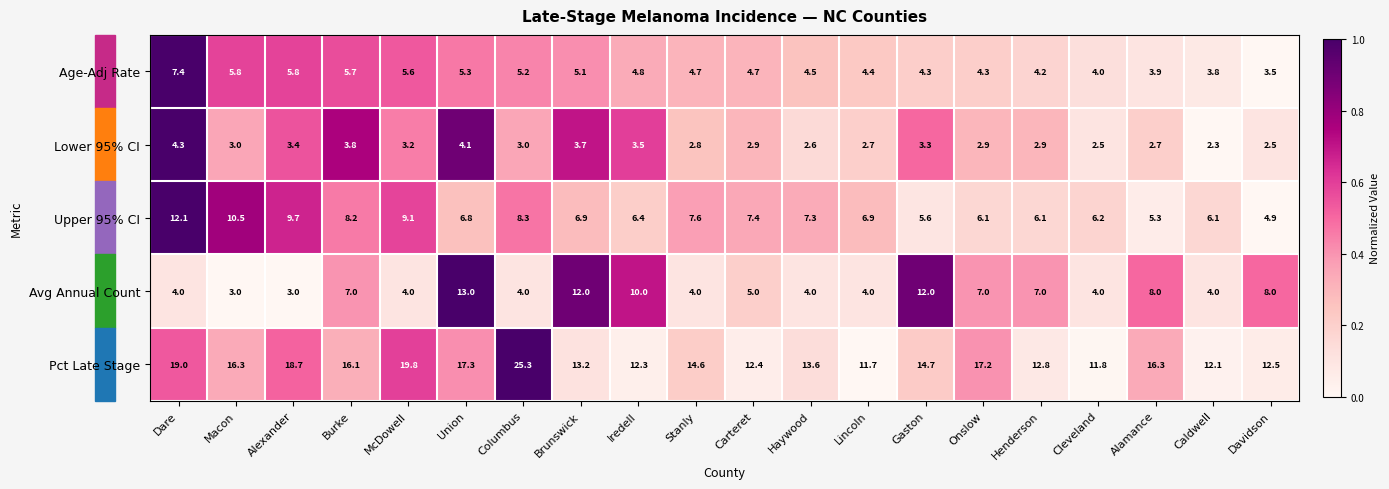

Rank the series at Gaston from highest to lowest value.

Pct Late Stage, Avg Annual Count, Upper 95% CI, Age-Adj Rate, Lower 95% CI